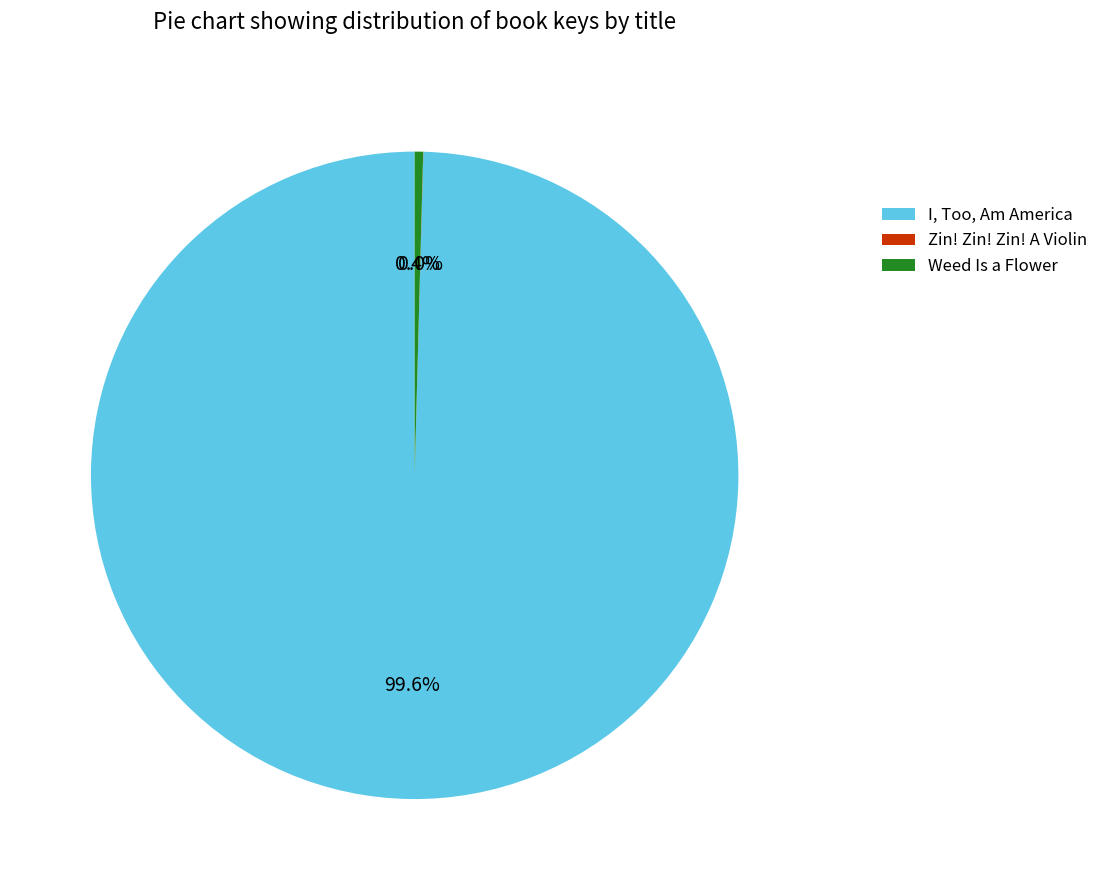

What is the ratio of the value at I, Too, Am America to the value at Weed Is a Flower?

237.0